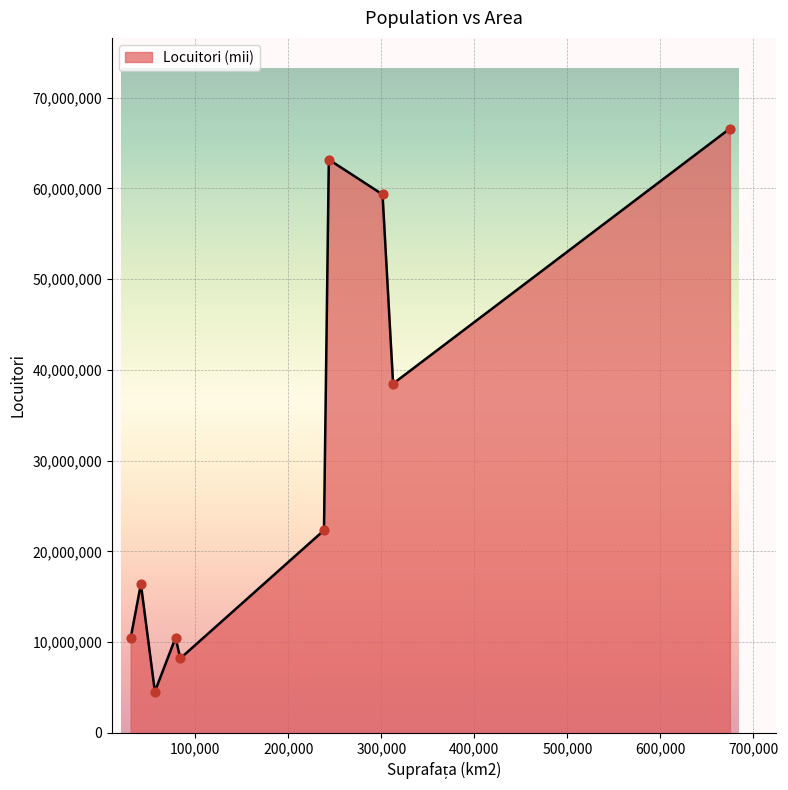

What is the smallest value displayed?

4551000